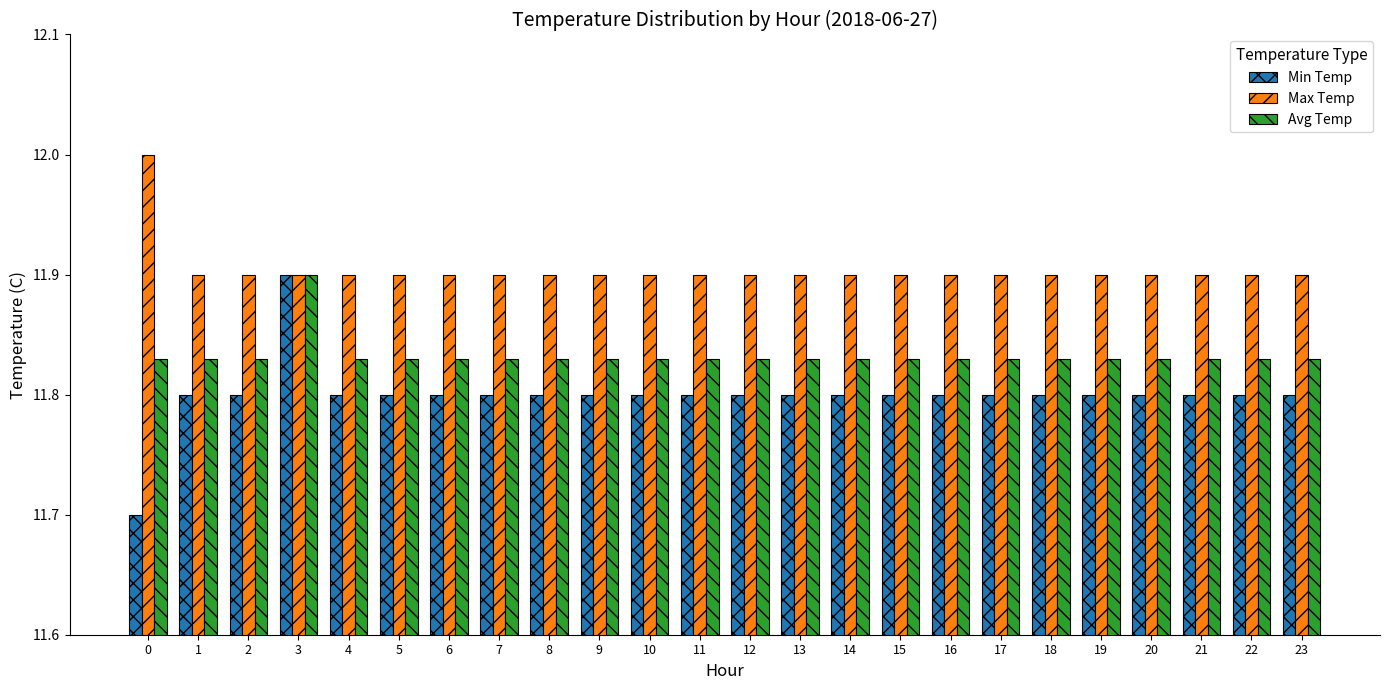

What is the total value across all series at 23?

35.5